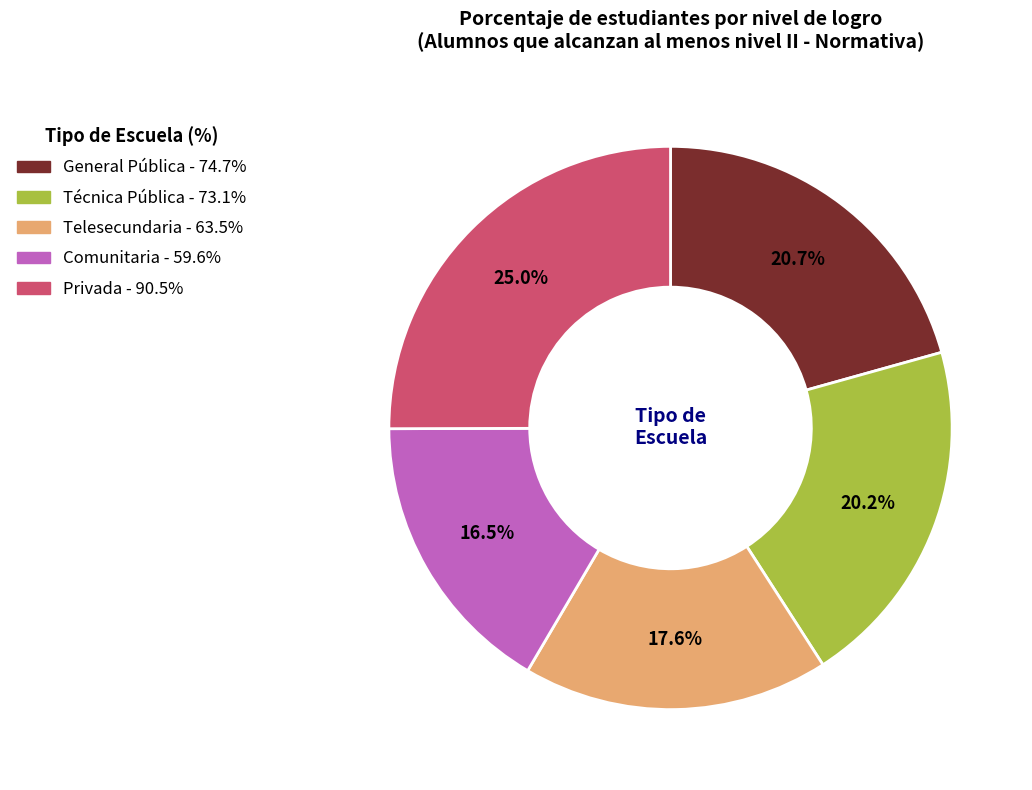

What is the total percentage of Telesecundaria and Comunitaria?

34.1%